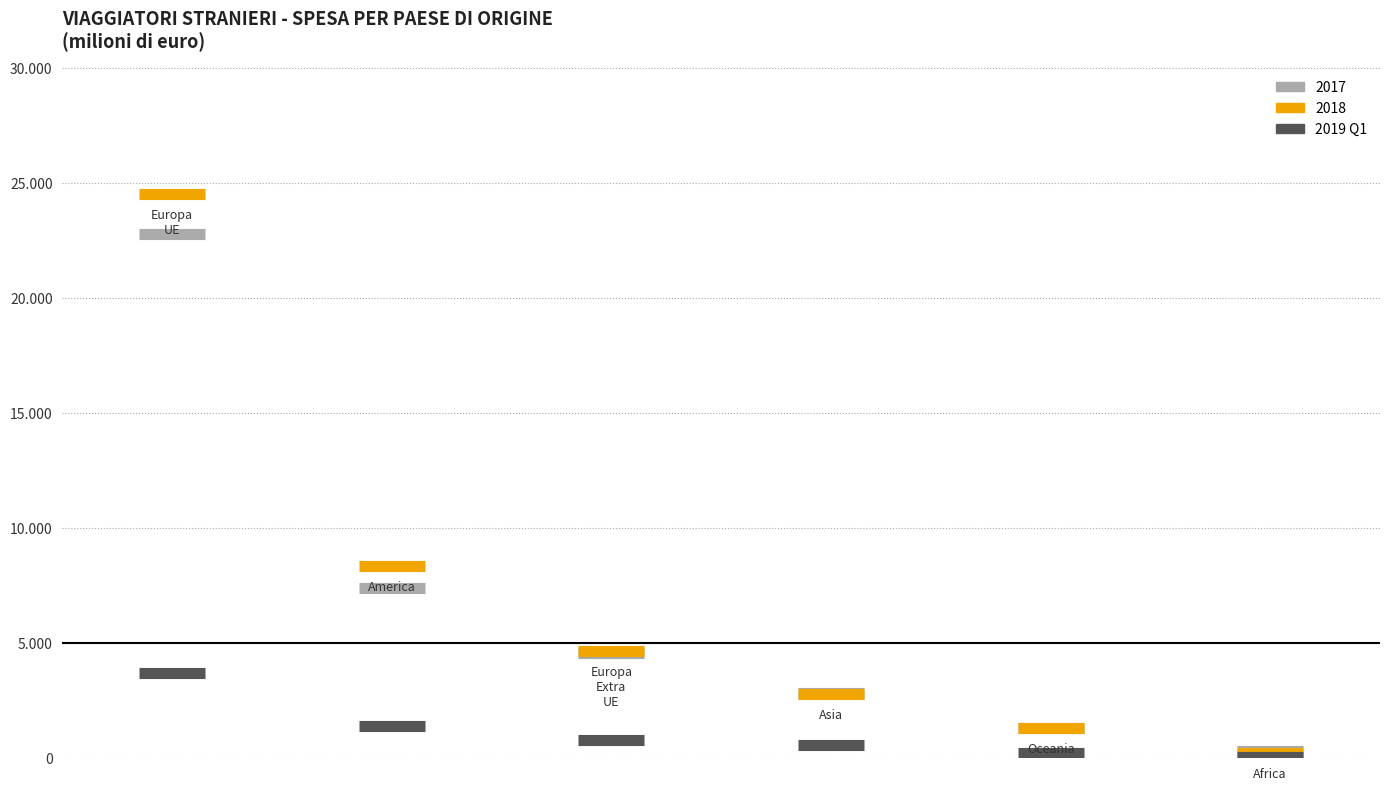

Between Europa - UE and Asia, which series saw the biggest shift?

2018